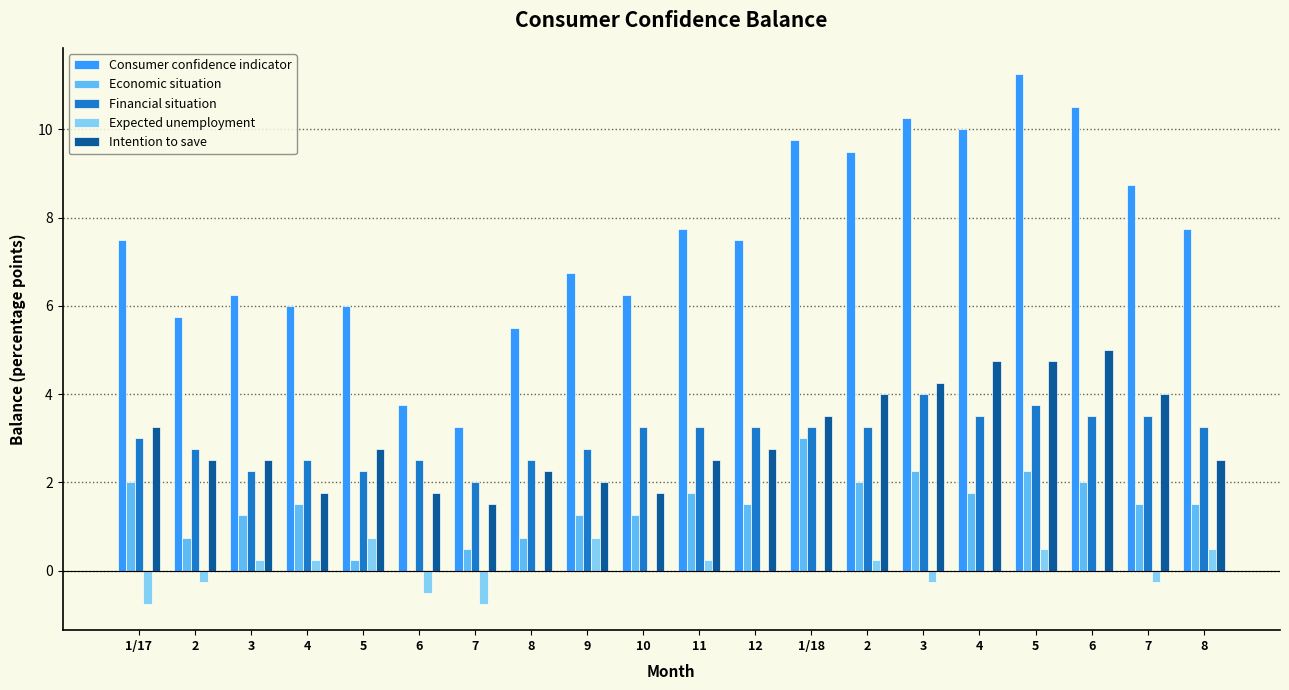

Is the value of Intention to save at 7 greater than the value of Economic situation at 10?

Yes